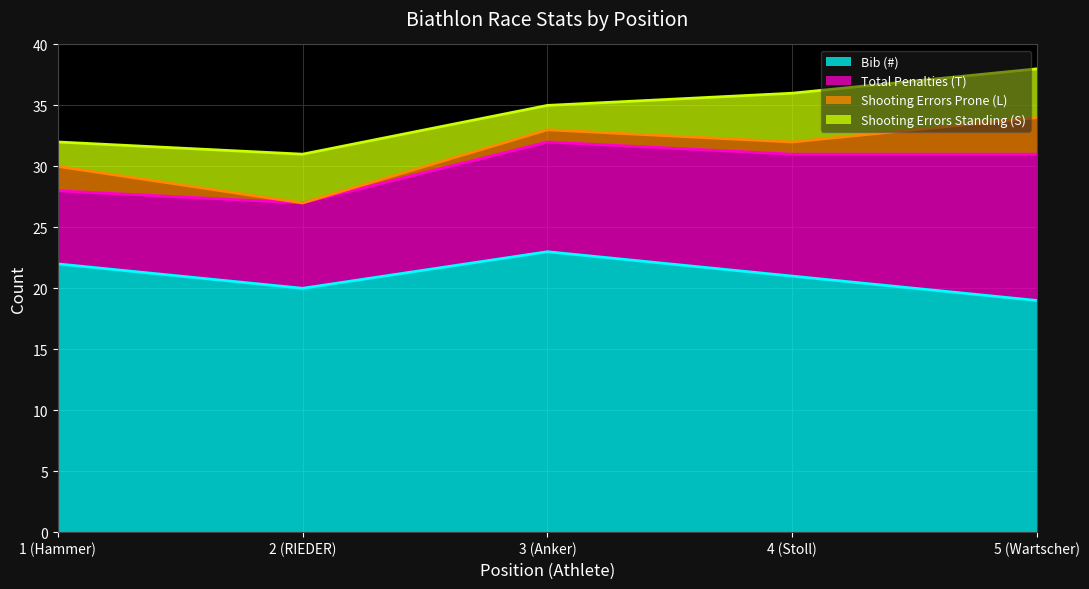

Reading left to right, extract all data points from this chart.

Bib (#): 22	20	23	21	19
Total Penalties (T): 6	7	9	10	12
Shooting Errors Prone (L): 2	0	1	1	3
Shooting Errors Standing (S): 2	4	2	4	4